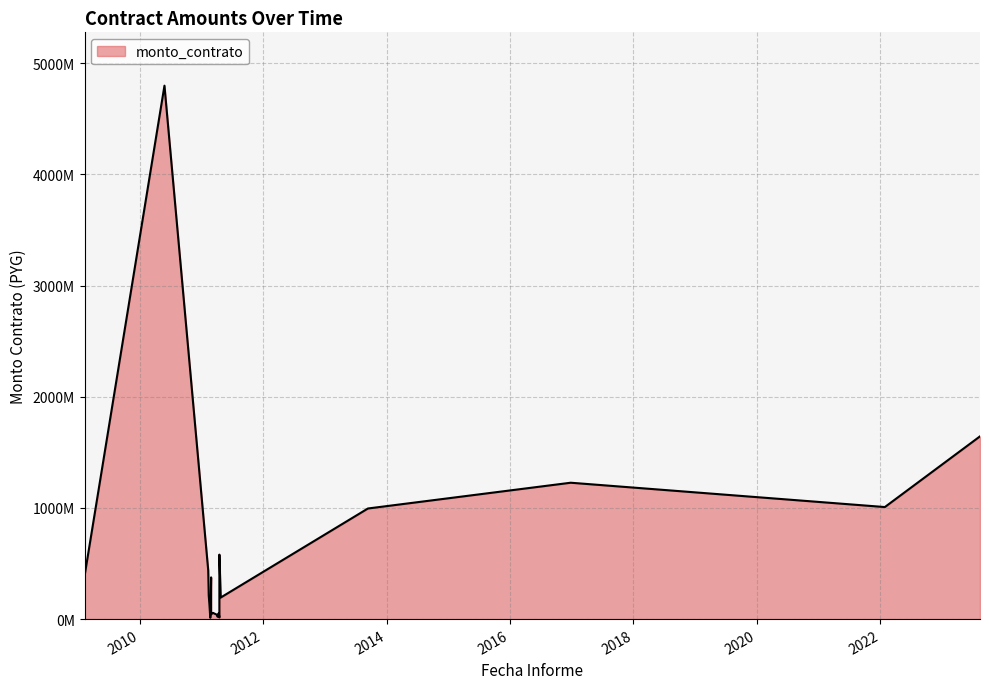

True or false: the data shows 1051864525 at 2023-08-14.

False